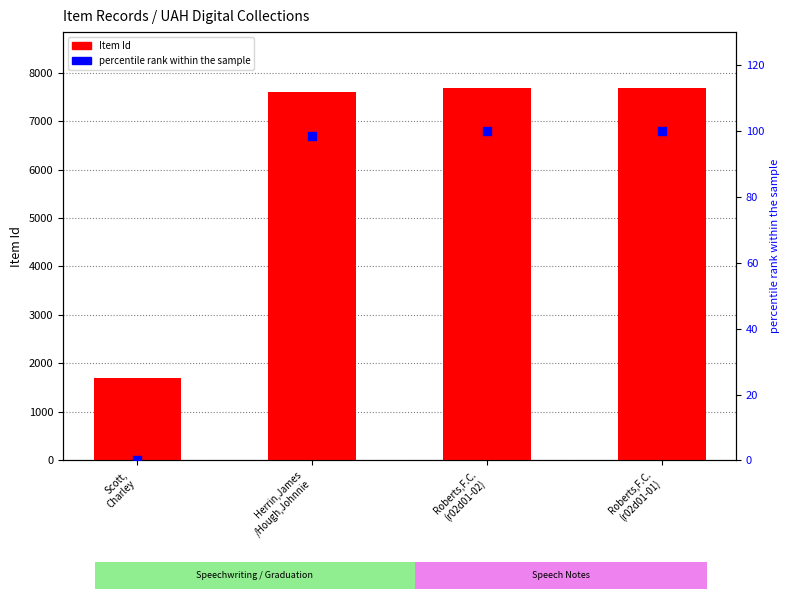

Which series contains the lowest Y value?

percentile rank within the sample